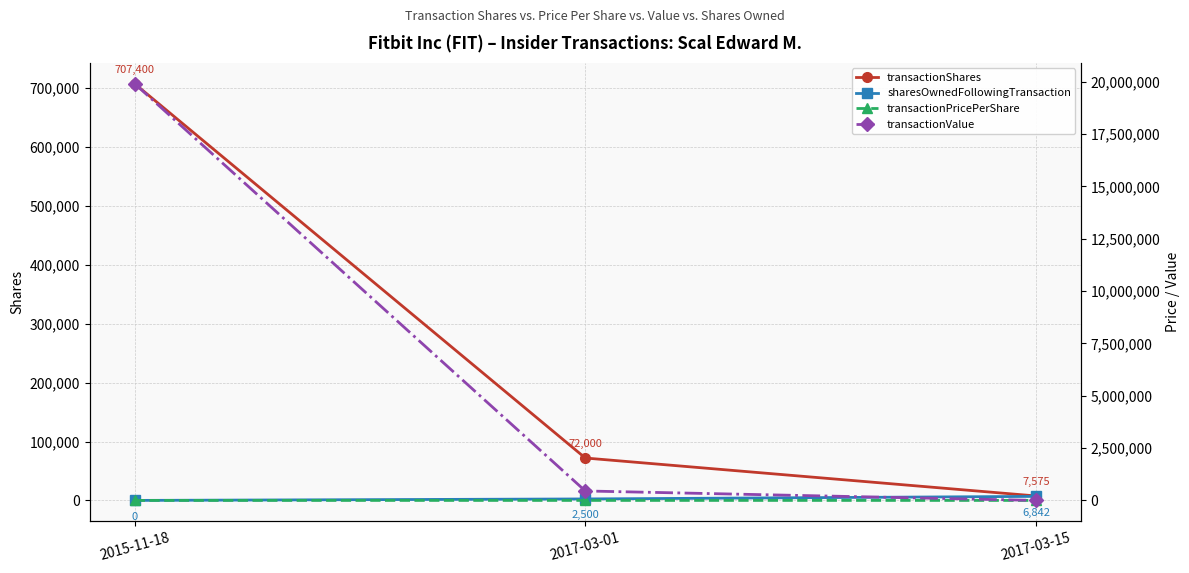

At which category is the sum across all series the highest?

2015-11-18